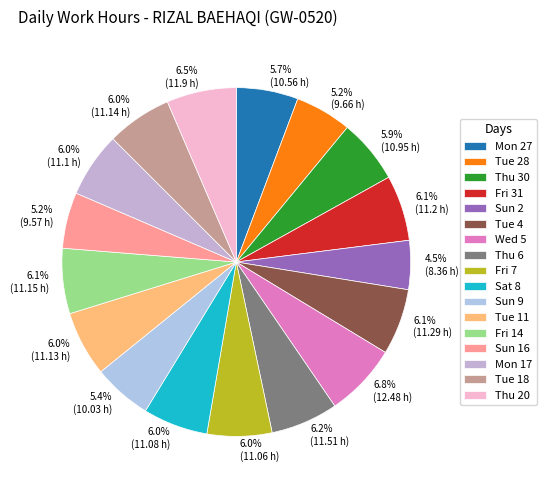

Is there a majority slice in this chart?

No